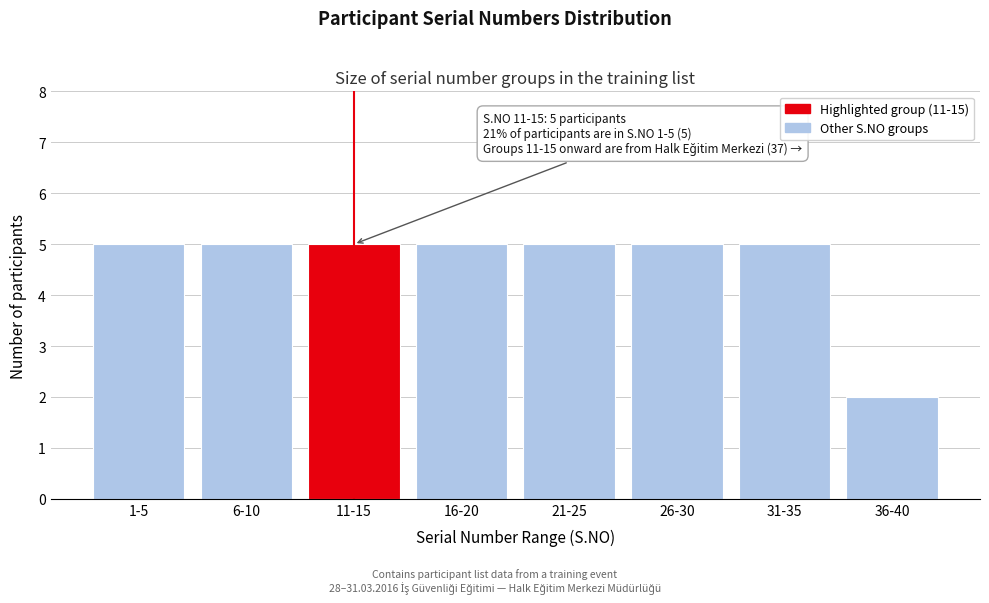

Reading left to right, transcribe all the data shown in this chart.

5	5	5	5	5	5	5	2